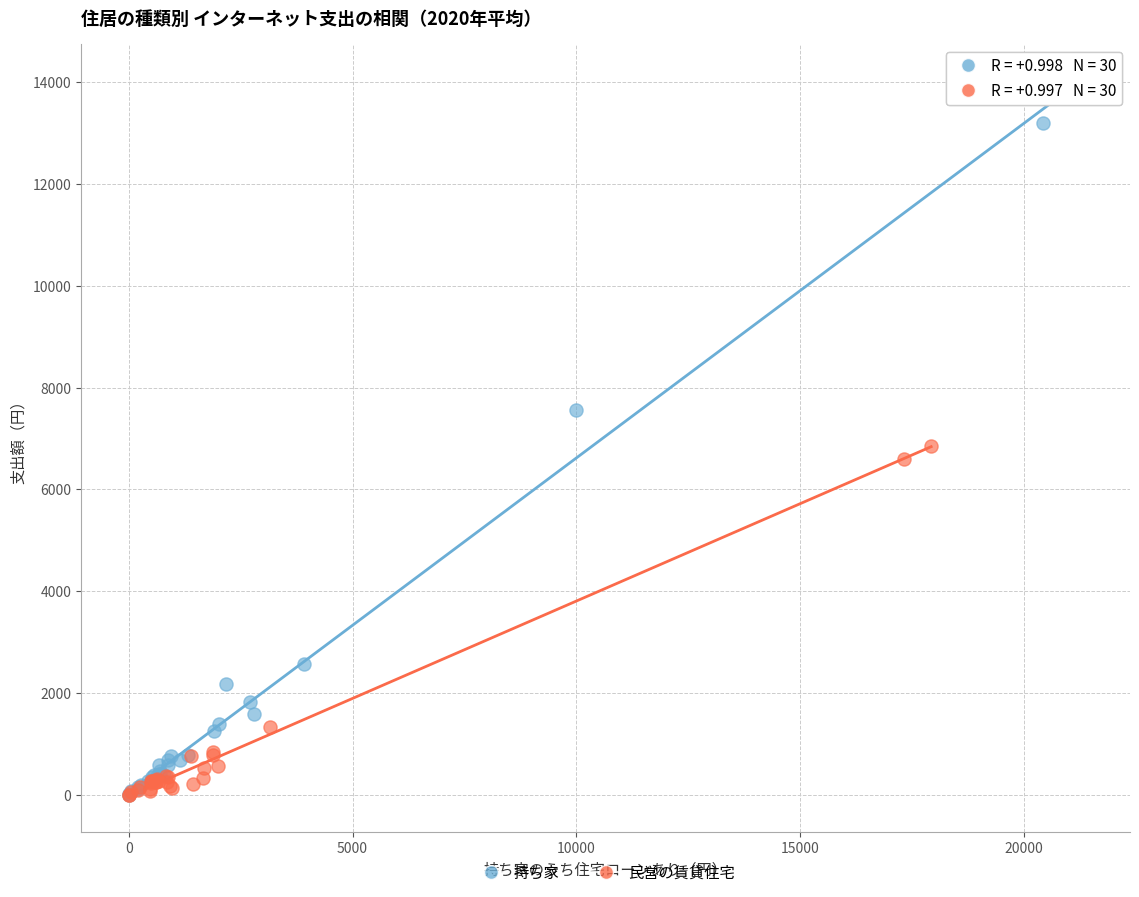

Which series has the widest spread of Y values?

持ち家